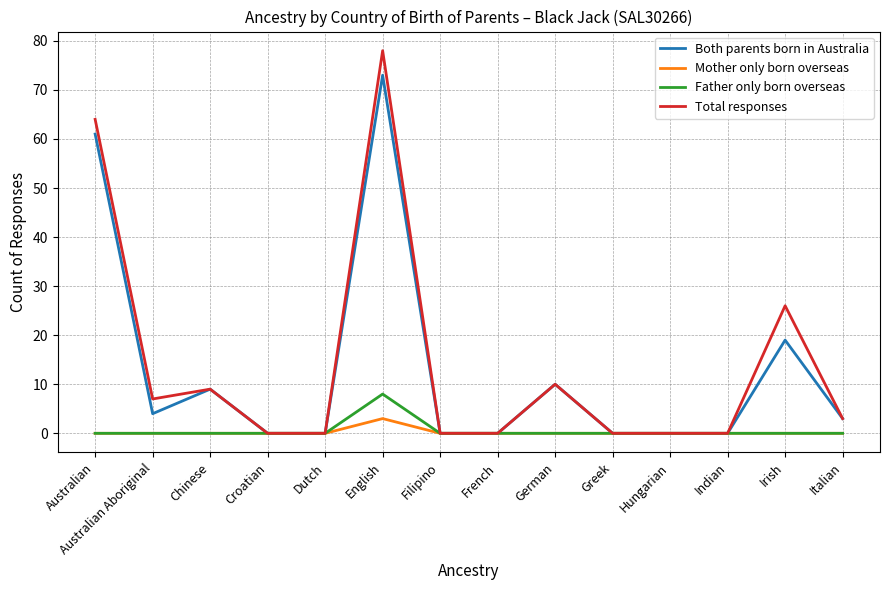

What are all the series names shown in the legend?

Both parents born in Australia, Mother only born overseas, Father only born overseas, Total responses